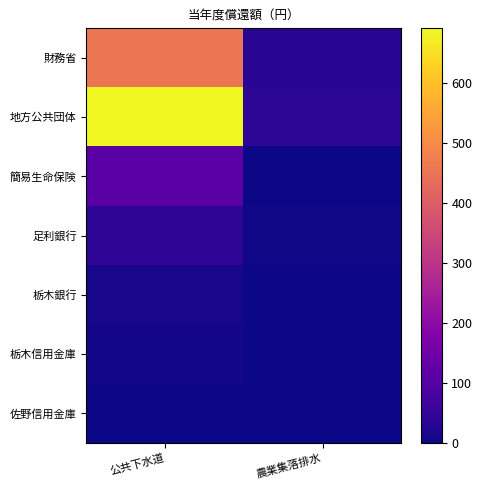

Rank the series at 農業集落排水 from lowest to highest value.

簡易生命保険, 佐野信用金庫, 栃木銀行, 栃木信用金庫, 足利銀行, 財務省, 地方公共団体